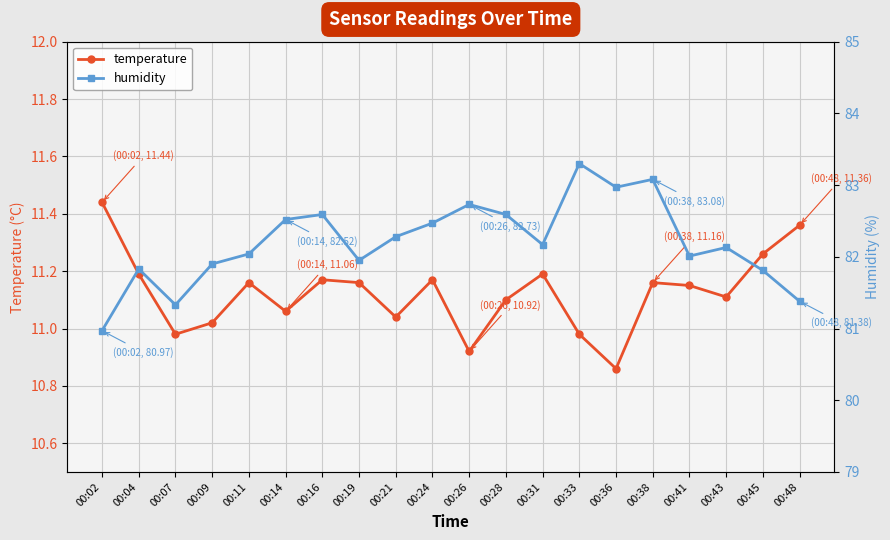

At how many categories does at least one series exceed 60?

20